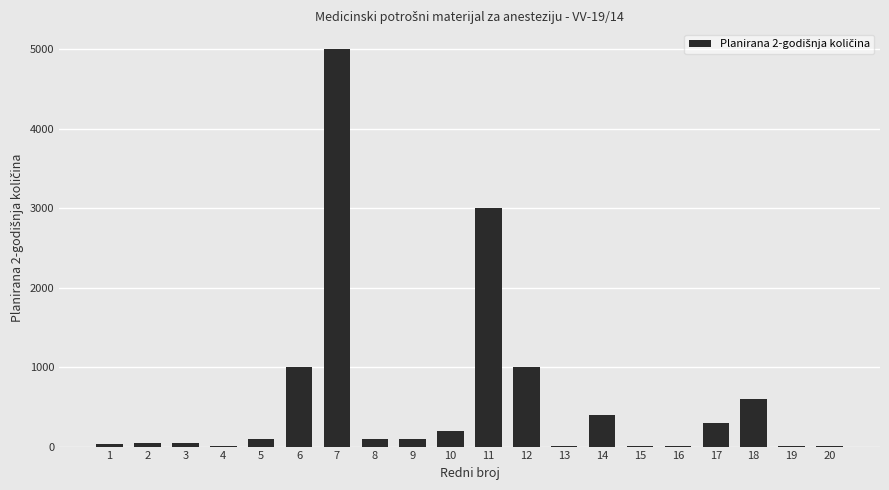

What is the sum of the values at 16 and 12?

1010